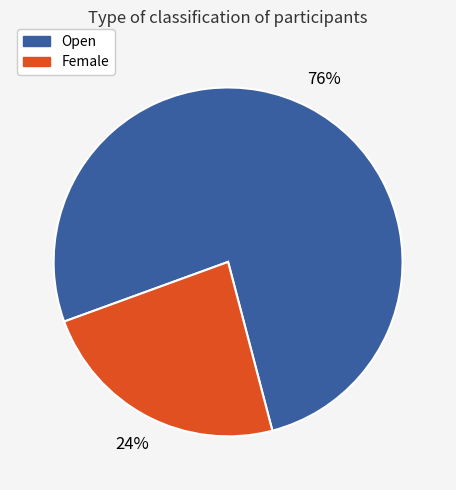

Do Open and Female together represent more than half of the pie?

Yes